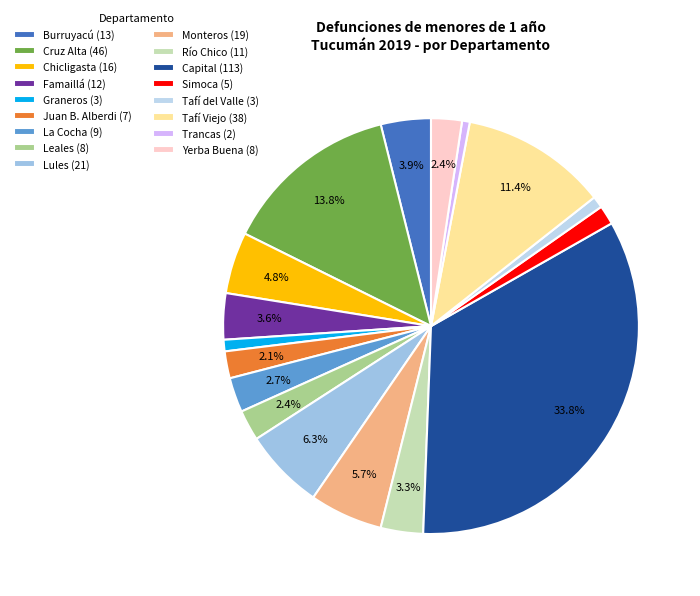

How many segments does this pie chart have?

17